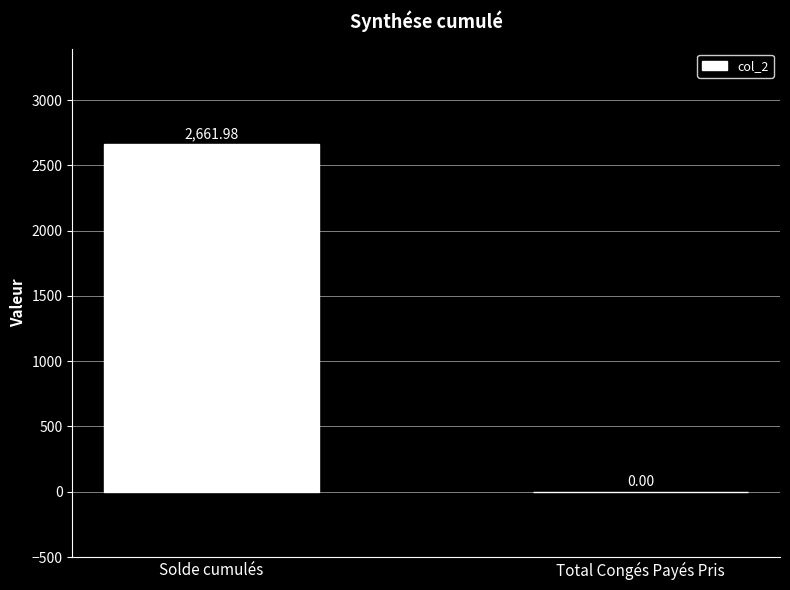

At which label does the data first exceed 2661?

Solde cumulés